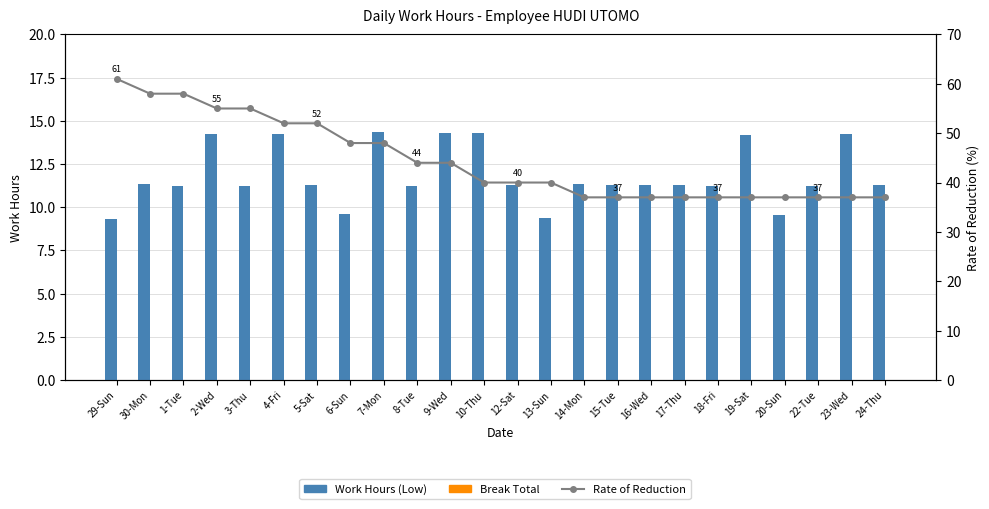

Is the value of Break Total at 3-Thu greater than the value of Rate of Reduction at 4-Fri?

No